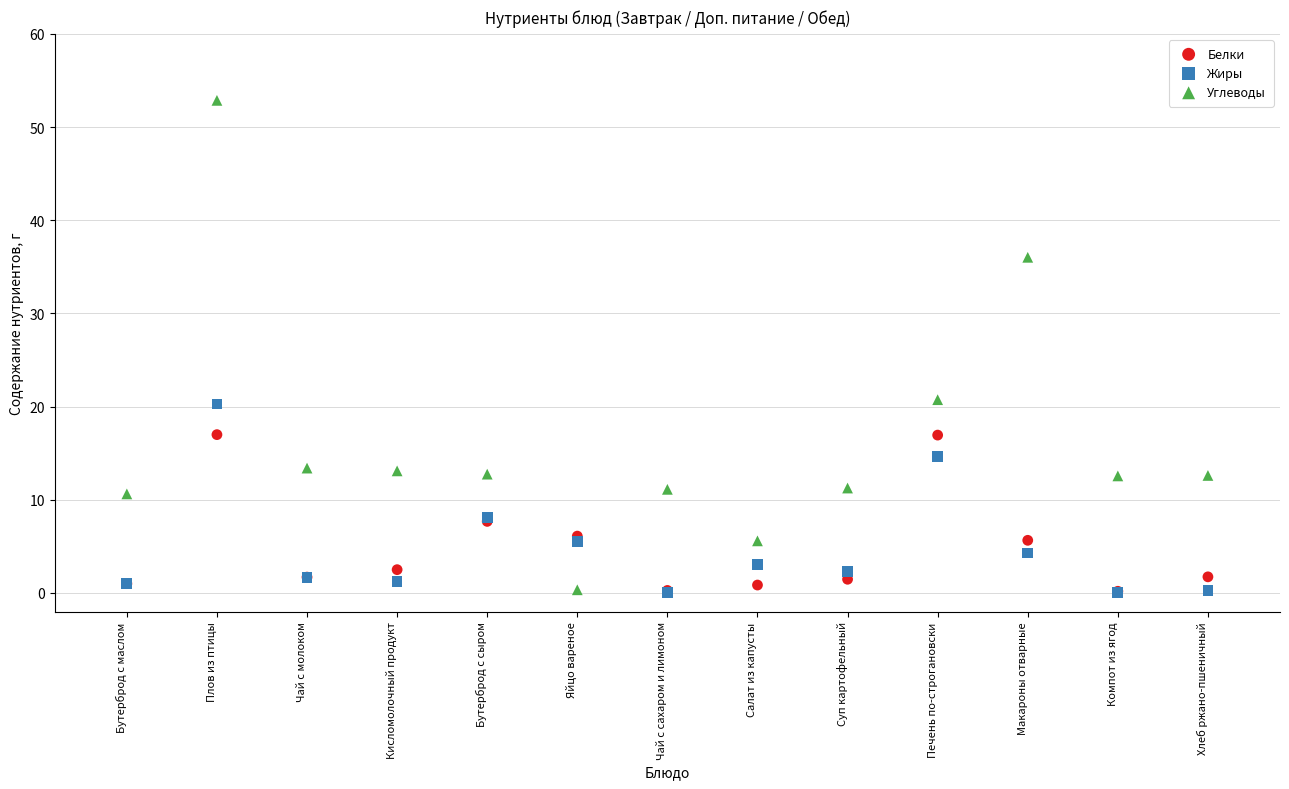

Which series reaches the maximum Y coordinate?

Углеводы